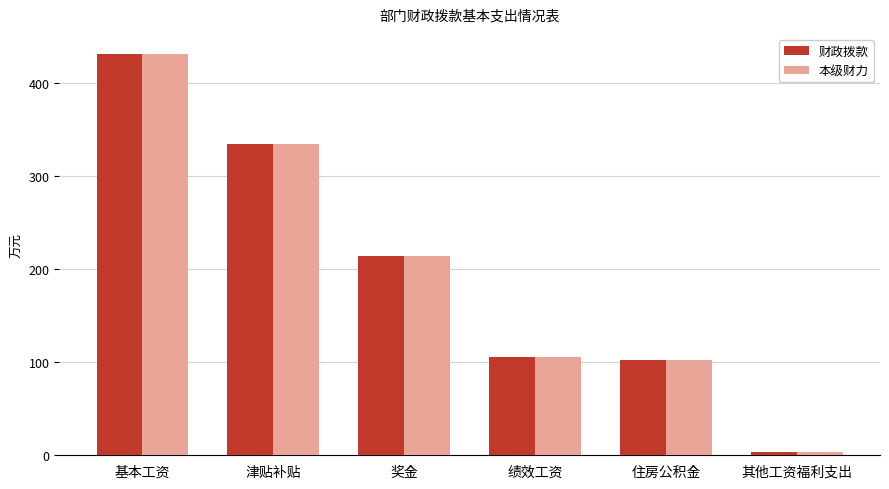

Read the 财政拨款 value at 基本工资.

430.7